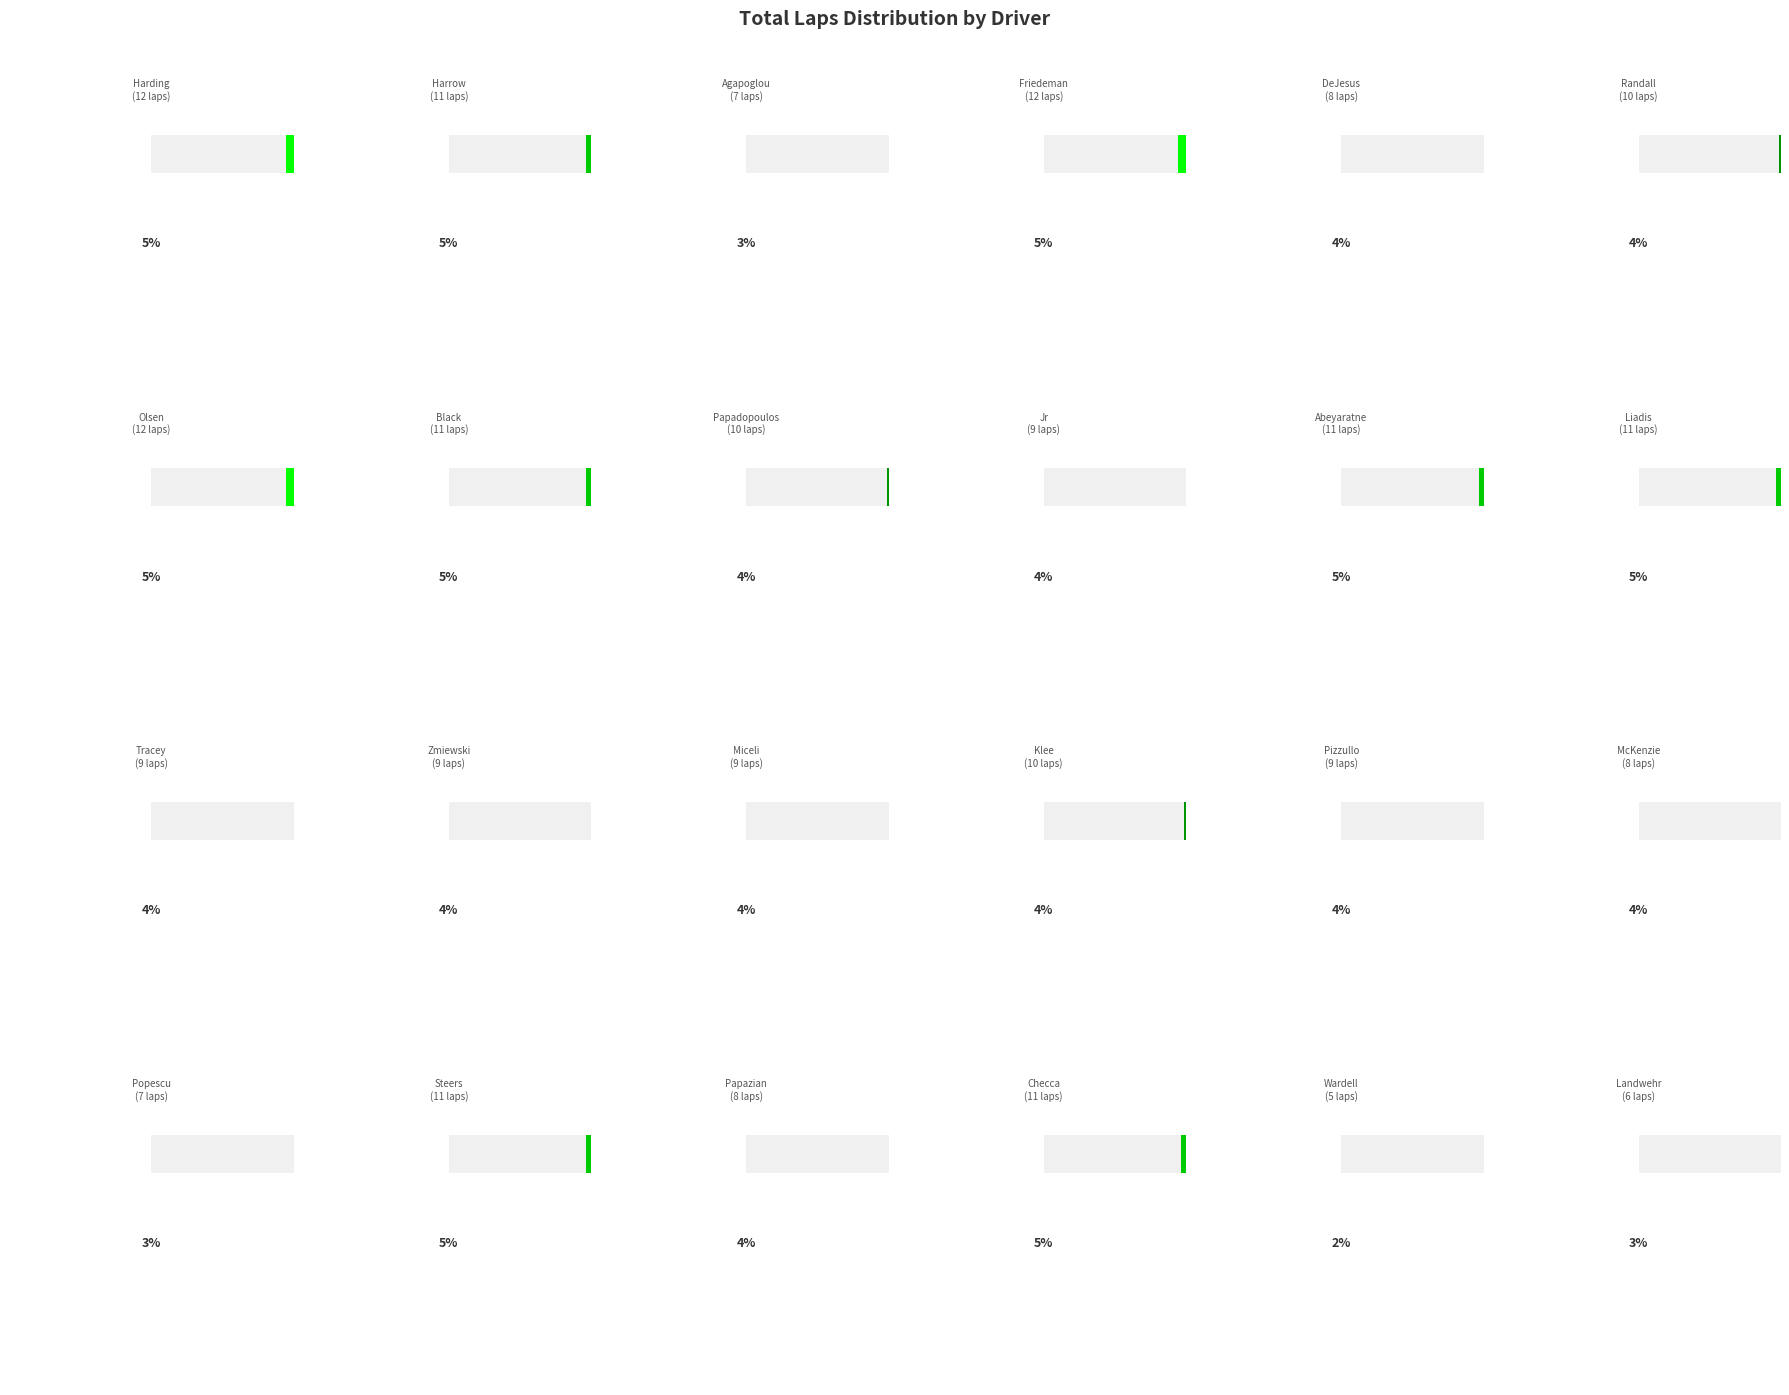

Between David DeJesus - PWR4 and Jared Randall - CM, which is larger?

Jared Randall - CM